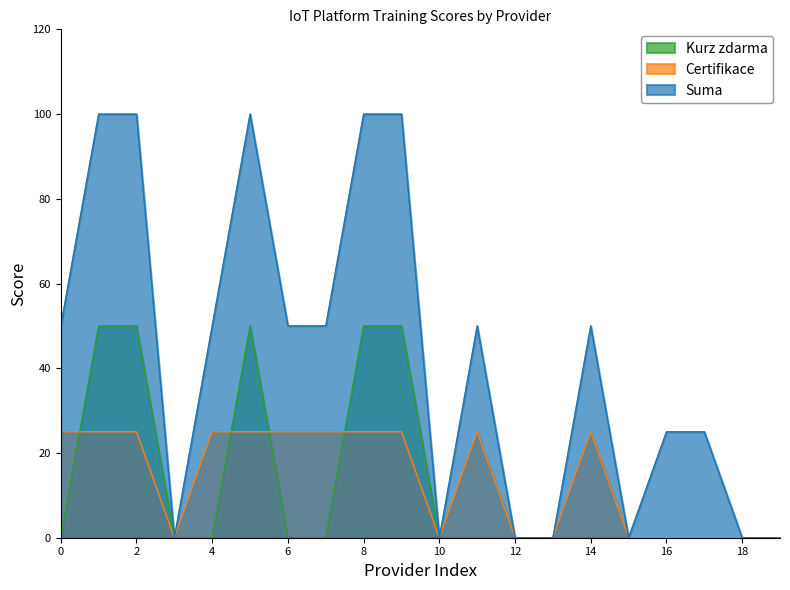

How many lines are shown in the chart?

3